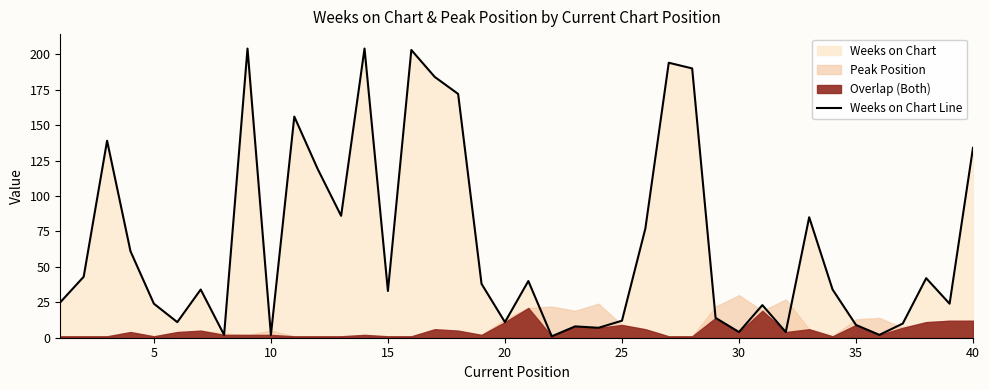

True or false: Weeks on Chart Line has a value of 9 at 35.

True